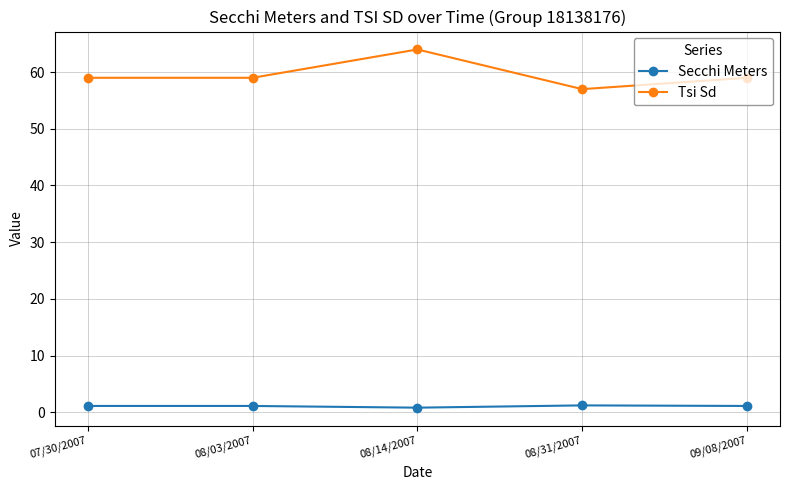

What is the spread (max minus min) of values at 08/14/2007?

63.2